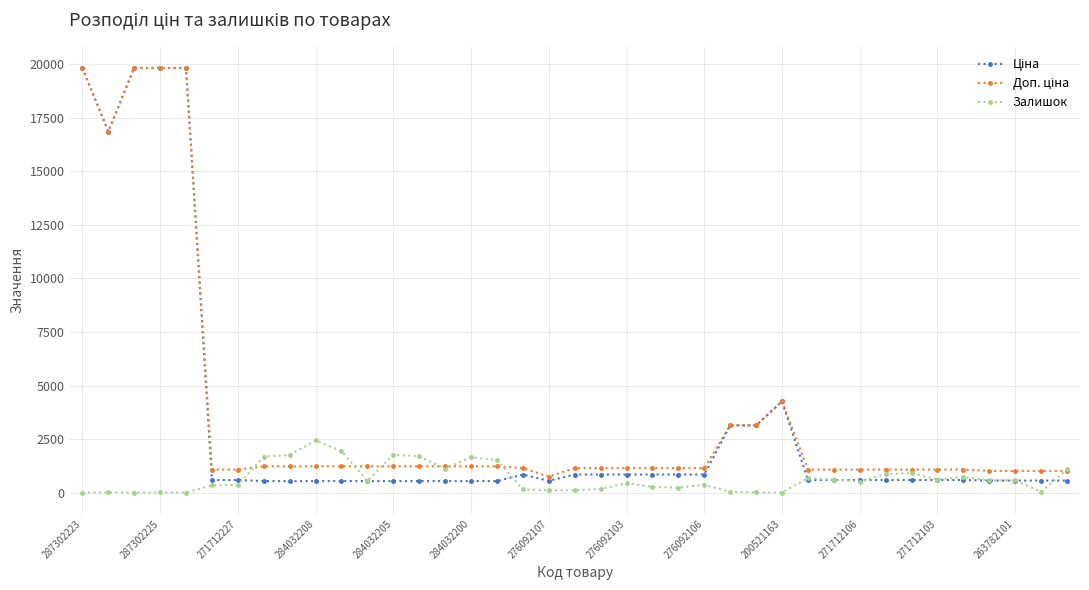

What is the greatest value displayed?

19831.1